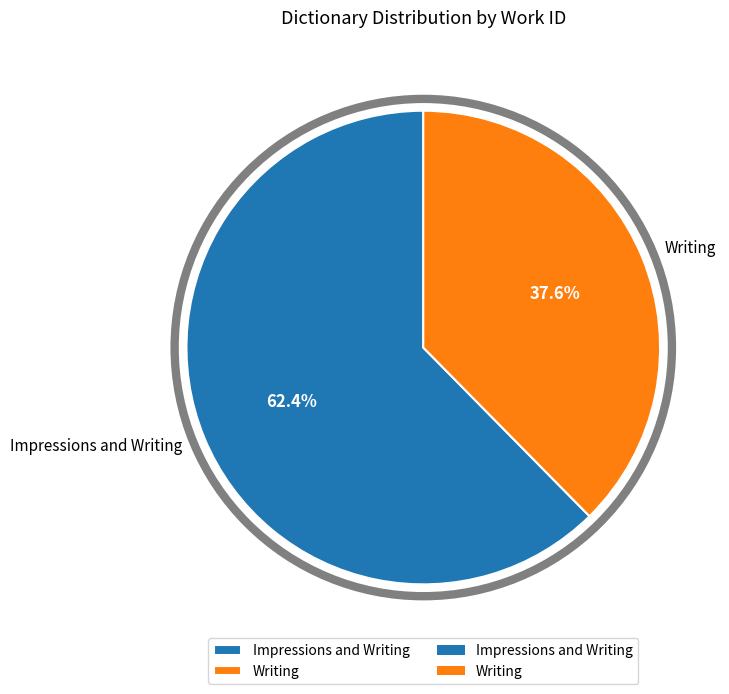

Which category accounts for the majority?

Impressions and Writing